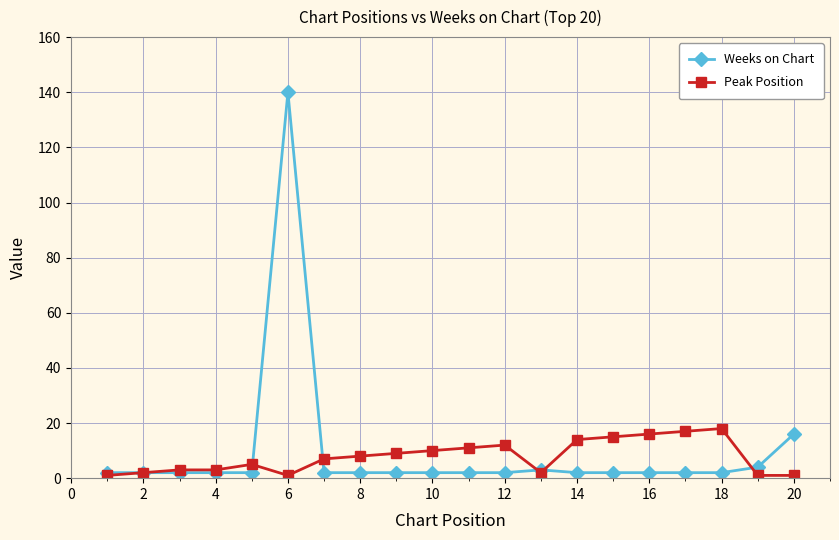

At how many categories does at least one series exceed 103?

1